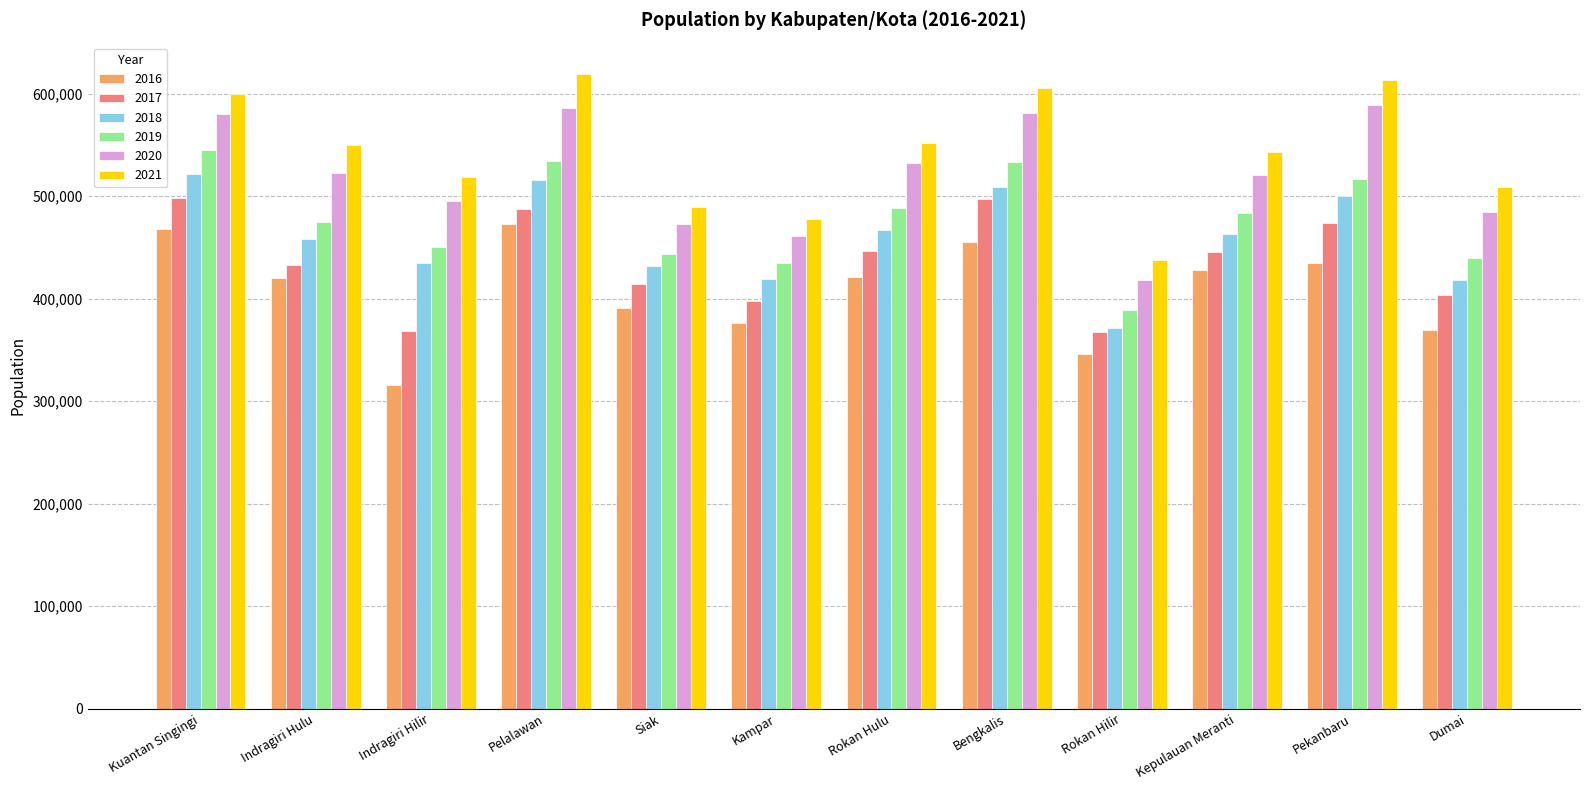

How many series are shown in this chart?

6